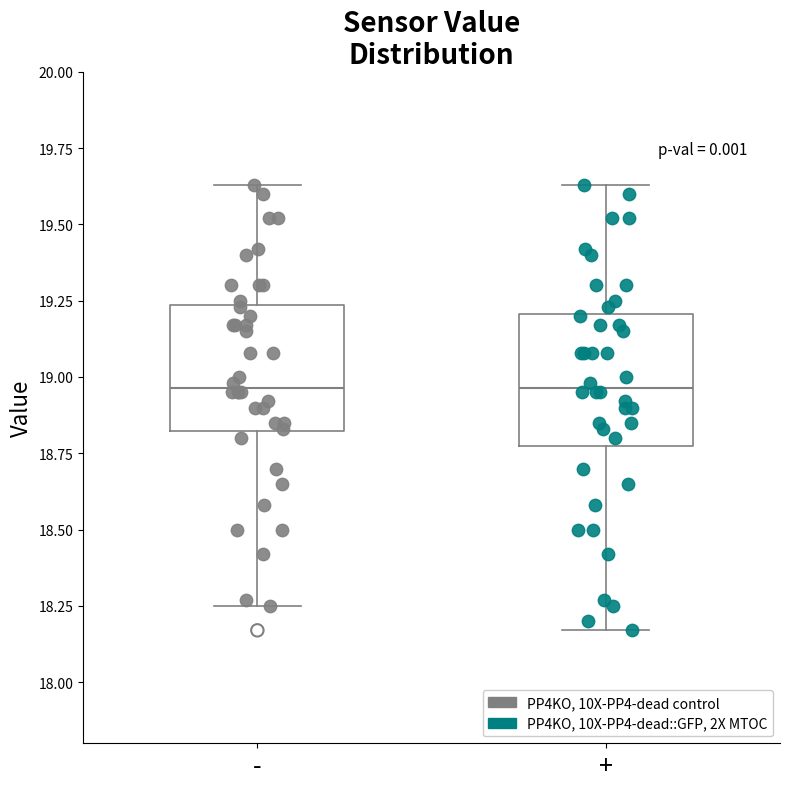

Reading left to right, read every box against the y-axis: the position of its median line, the range the box covers, and the ends of its whiskers. The values are not printed on the chart, so give them approximately, as read against the axis.

-: median 18.95, box 18.80 to 19.25, whiskers 18.25 to 19.65
+: median 18.95, box 18.80 to 19.20, whiskers 18.15 to 19.65